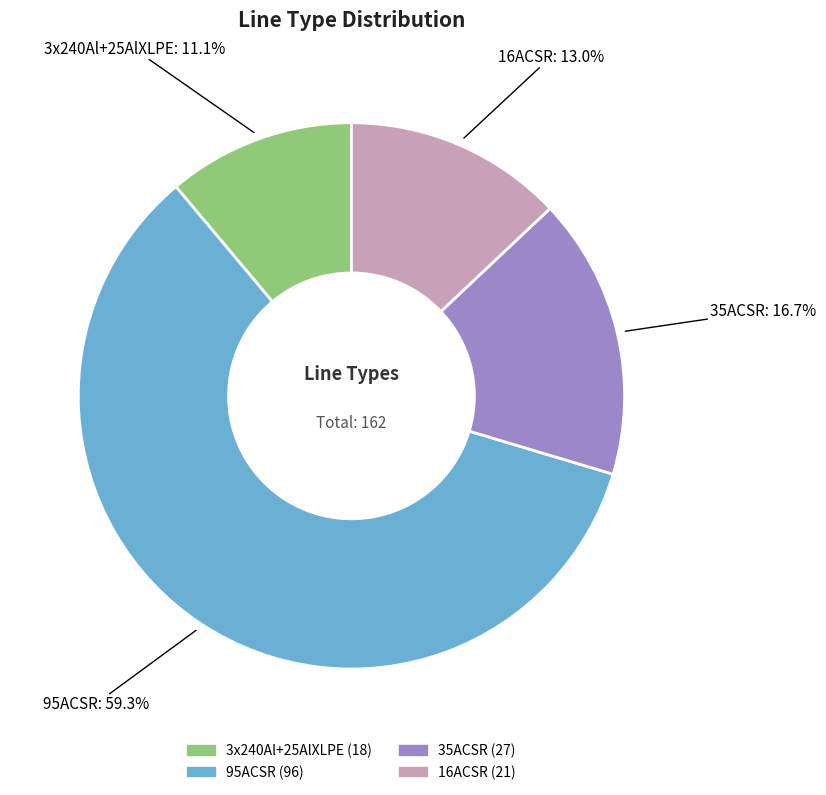

Which slice represents more than half of the pie?

95ACSR